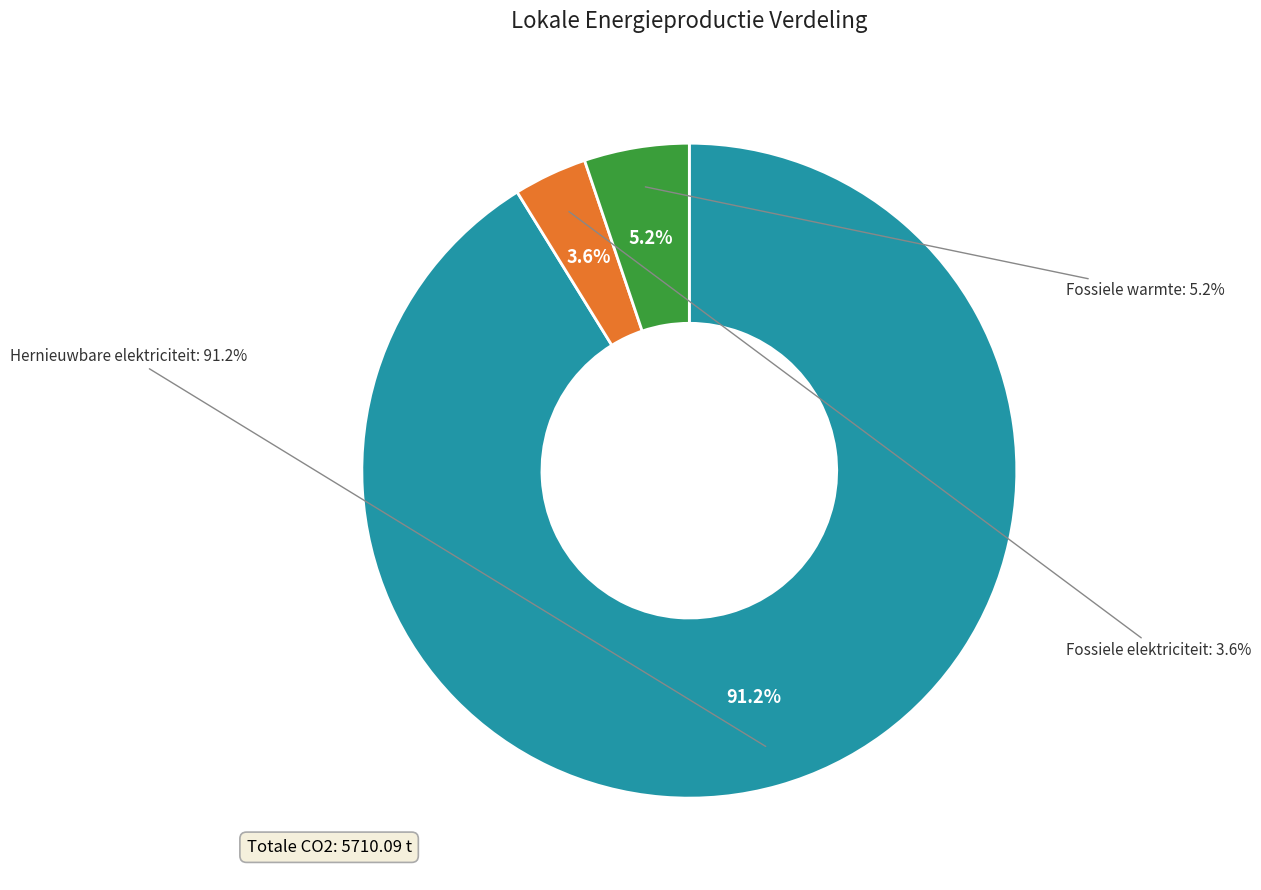

Rank the categories by value from lowest to highest.

Warmtekrachtkoppeling (Fossiele elektriciteit), Warmtekrachtkoppeling (Fossiele warmte), Fotovoltaïsche energie (Hernieuwbare elektriciteit)